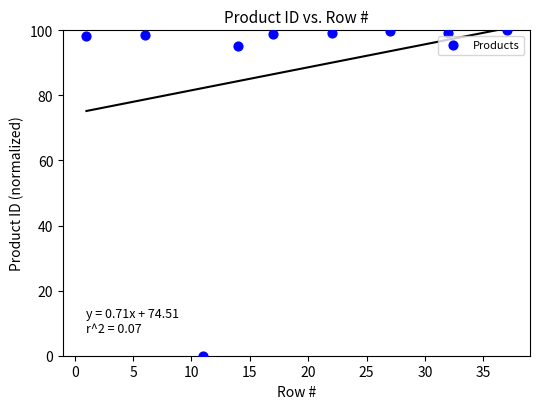

What Y value in the scatter plot is closest to 50?

95.0